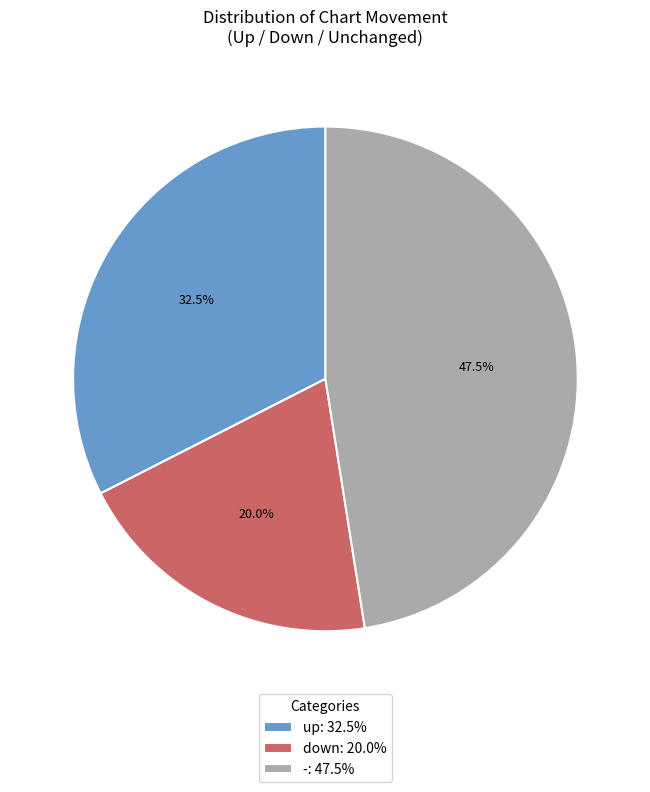

Between up: 32.5% and down: 20.0%, which is larger?

up: 32.5%